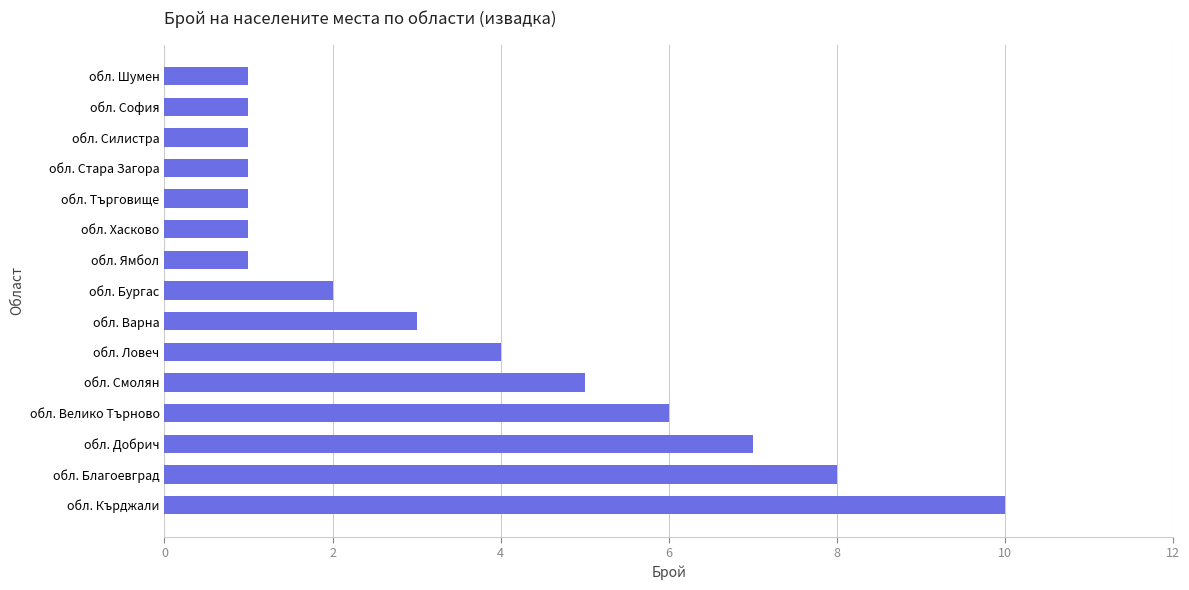

At which label is the value closest to 5?

обл. Смолян